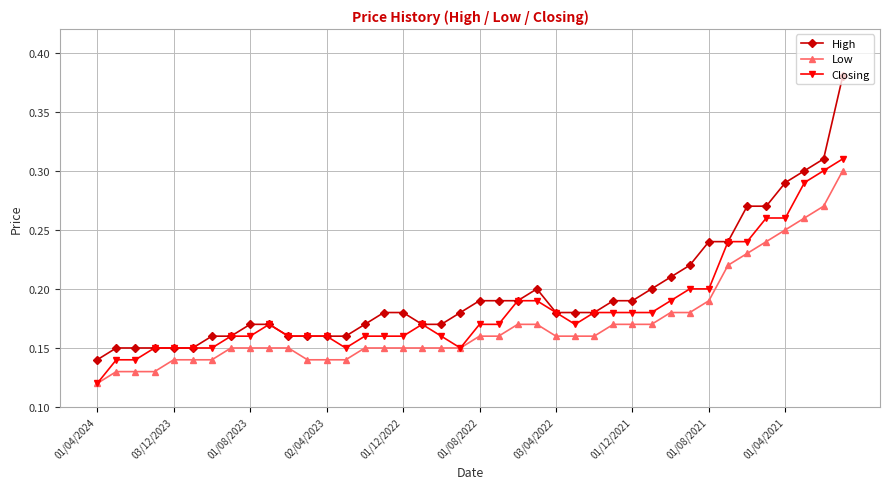

True or false: High and Low intersect in this chart.

False